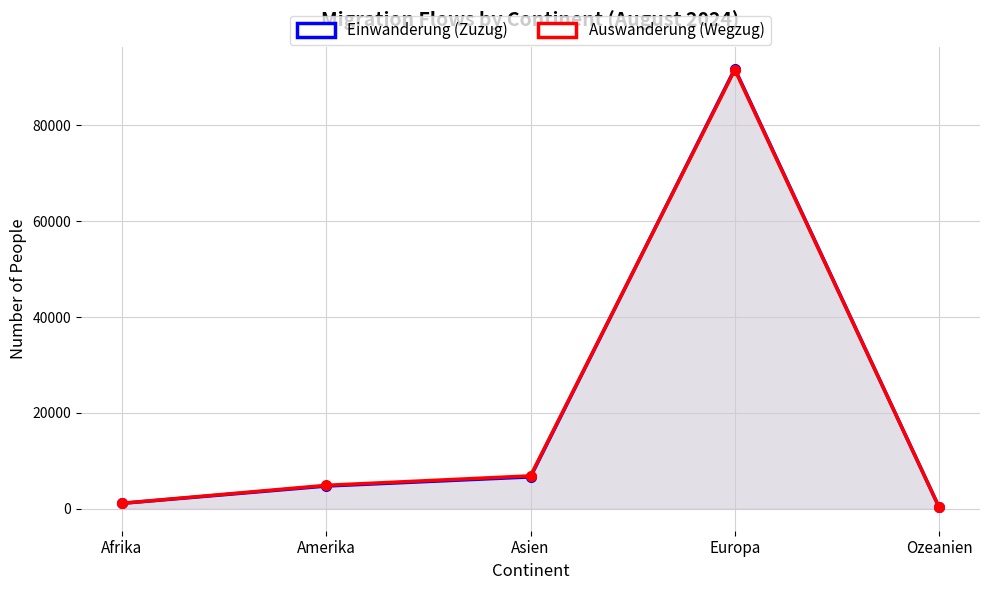

What is the label of the 3rd point from the right?

Asien